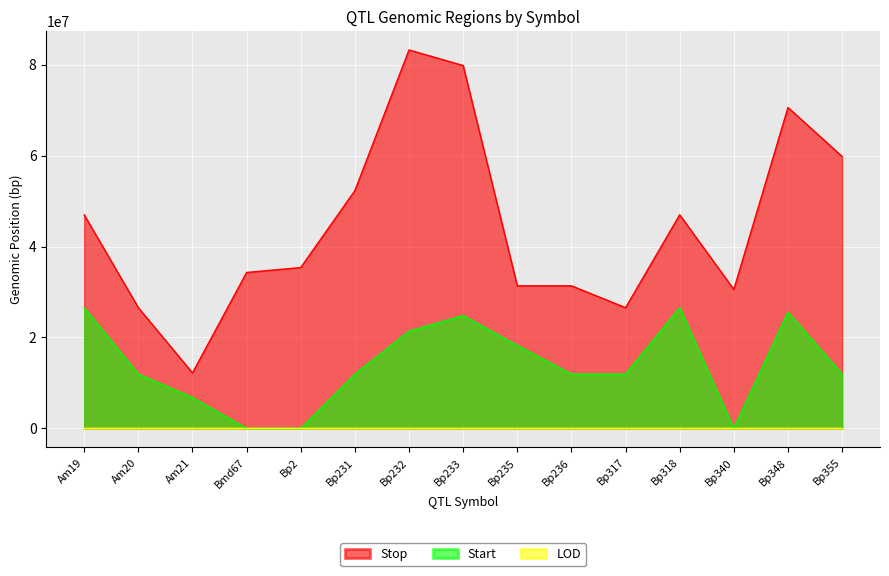

Is it true that Start equals 26548082.0 at Bp318?

True